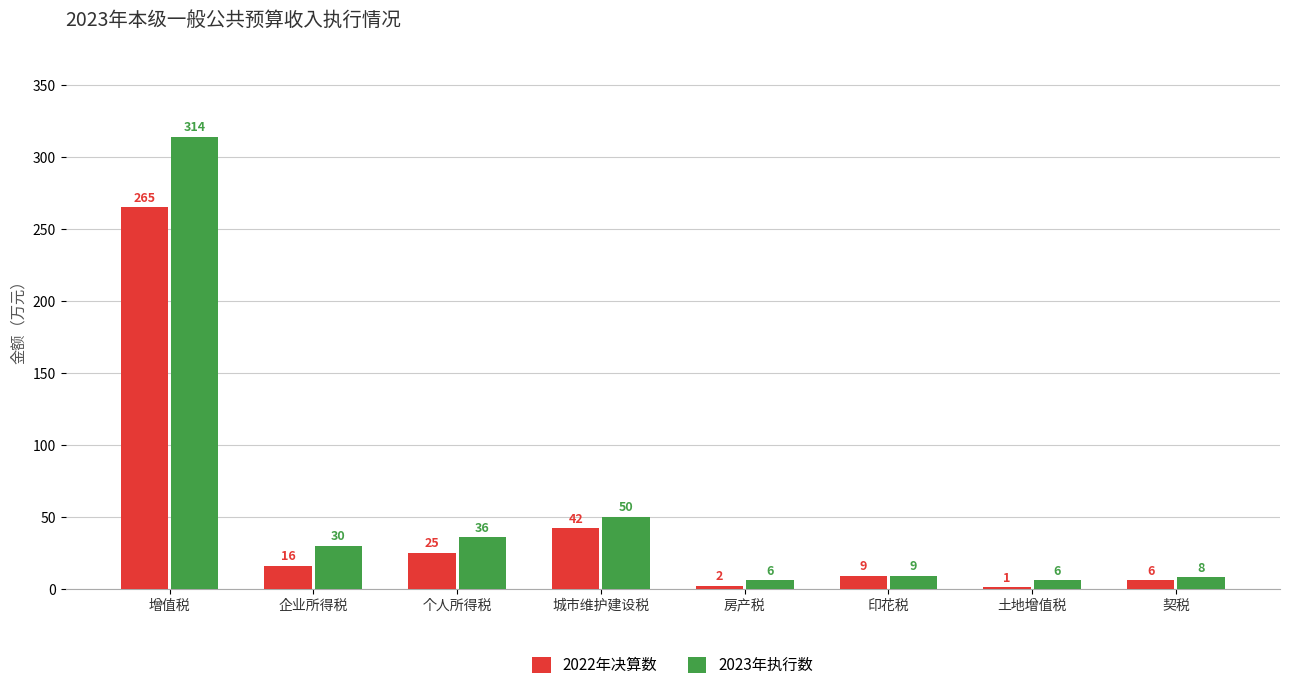

What is the sum of all 2023年执行数 values?

459